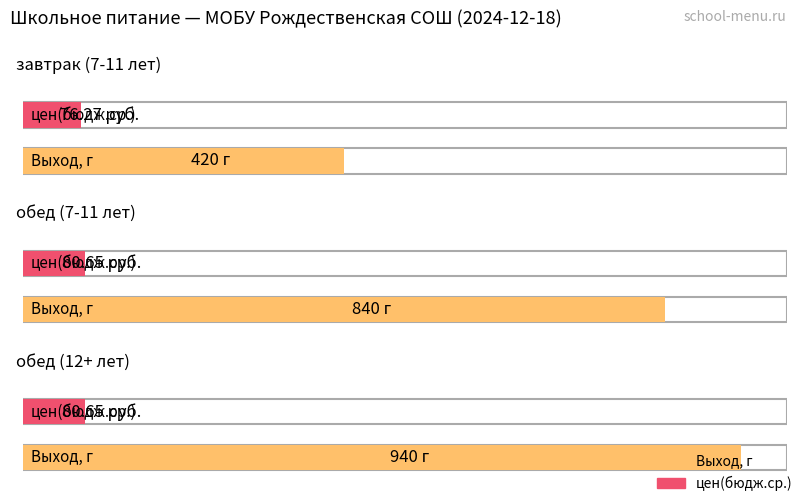

List the series in order of their overall mean, highest first.

Выход, г, цен(бюдж.ср.)